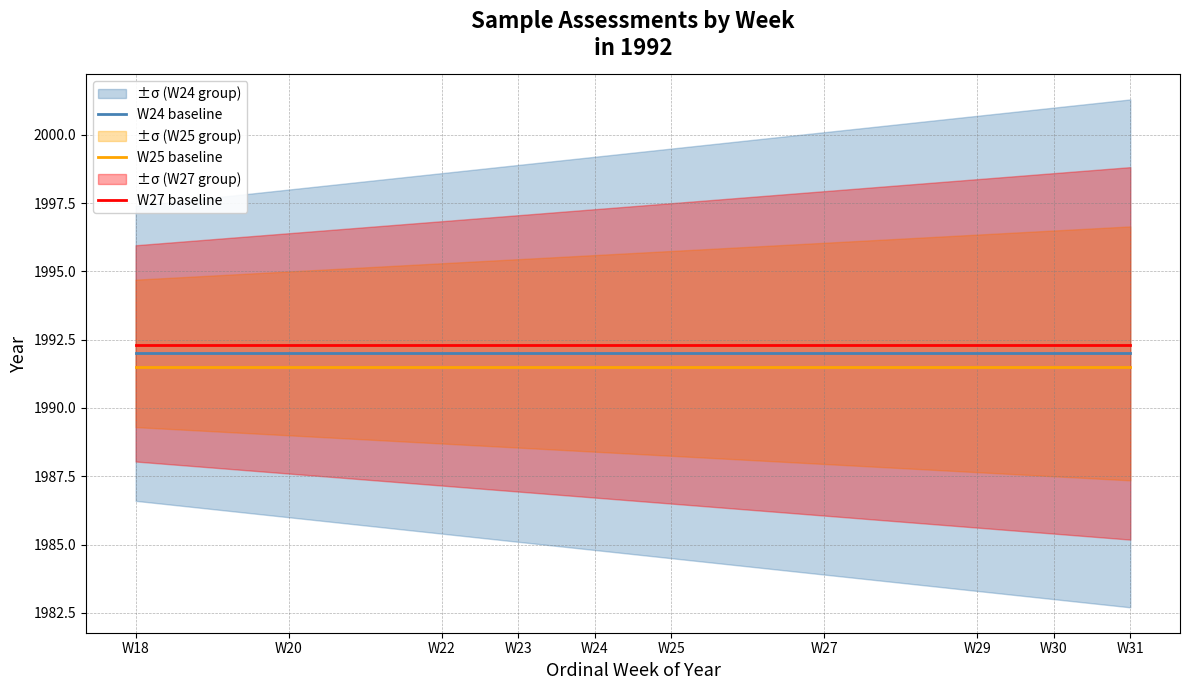

What is the approximate value of W24 baseline at W25?

1992.0